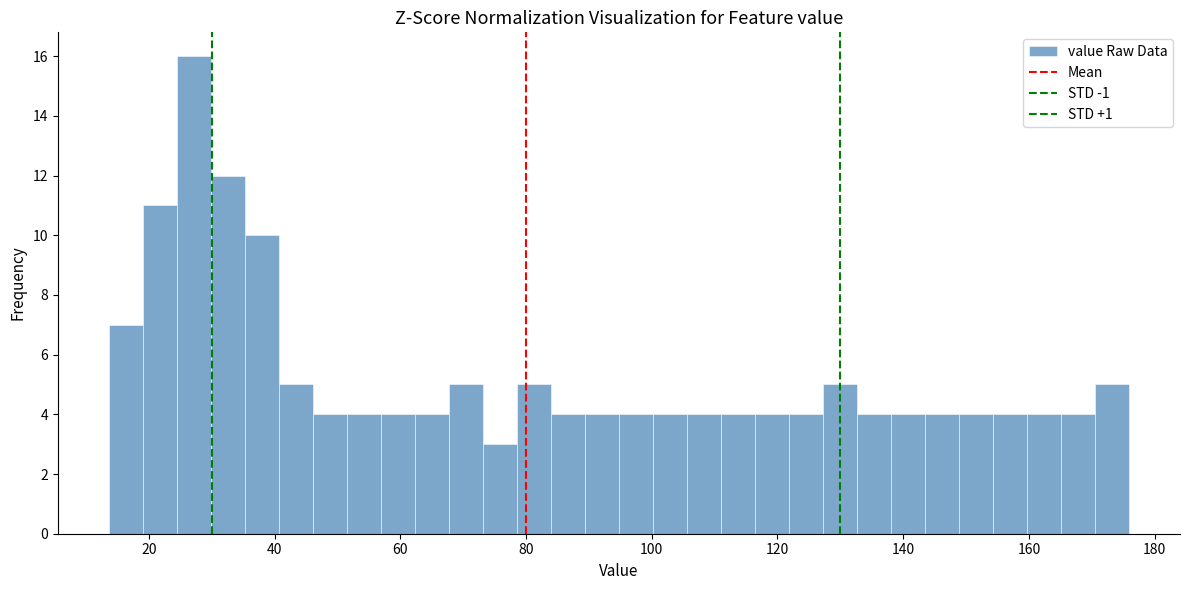

Around what value on the x-axis is the tallest bar? Give the approximate position of its centre, as read against the axis.

28